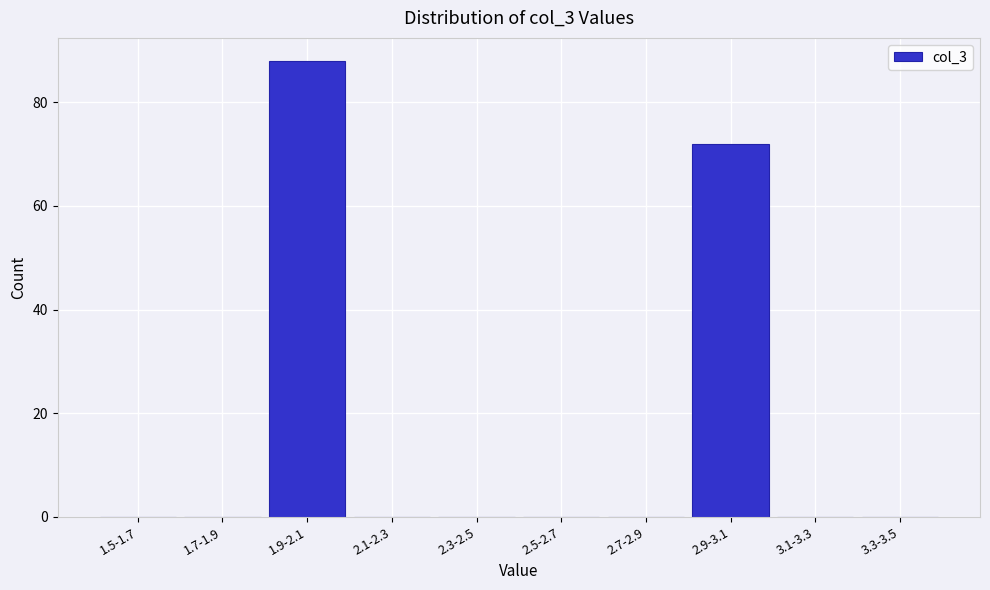

Reading left to right, extract all data points from this chart.

1.5-1.7=0	1.7-1.9=0	1.9-2.1=88	2.1-2.3=0	2.3-2.5=0	2.5-2.7=0	2.7-2.9=0	2.9-3.1=72	3.1-3.3=0	3.3-3.5=0